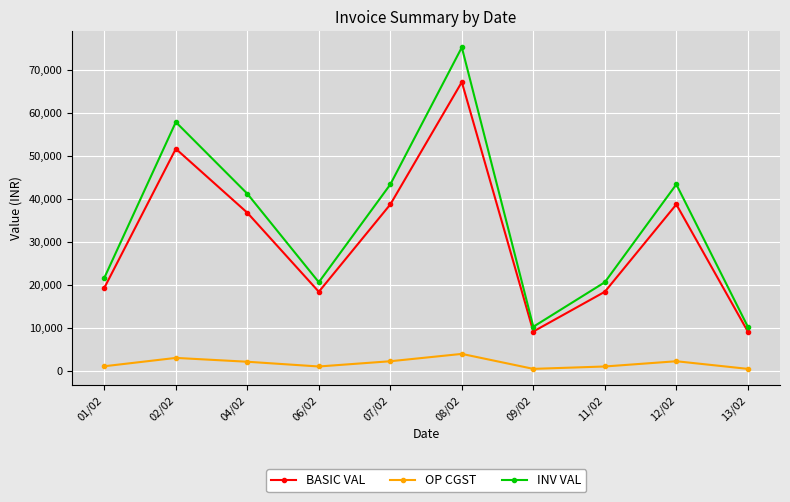

What are all the series names shown in the legend?

BASIC VAL, OP CGST, INV VAL